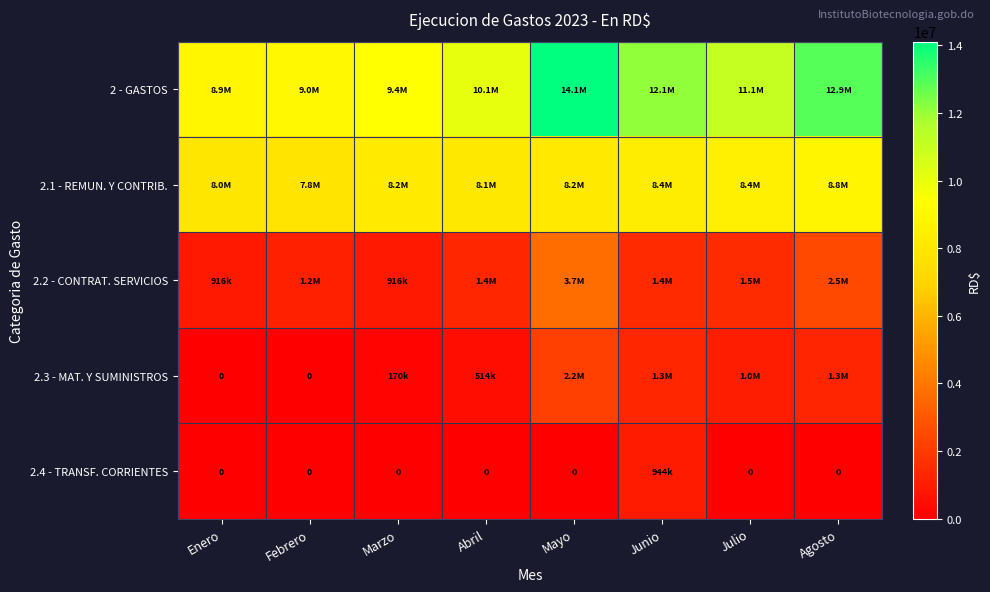

What is the difference between the 2.2 - CONTRAT. SERVICIOS values at Marzo and Junio?

520600.3